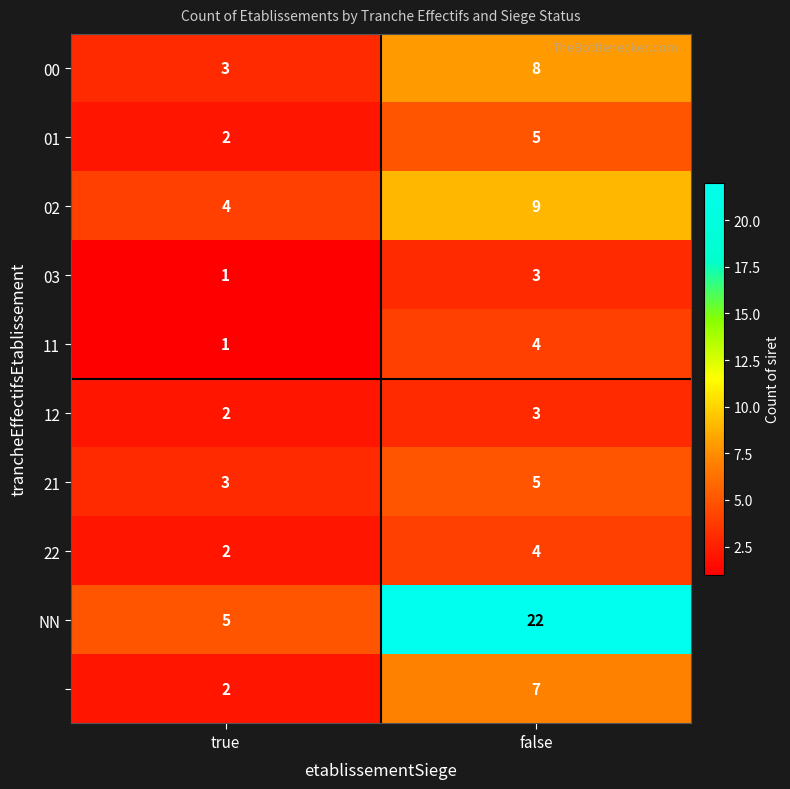

At which category is the sum across all series the highest?

false